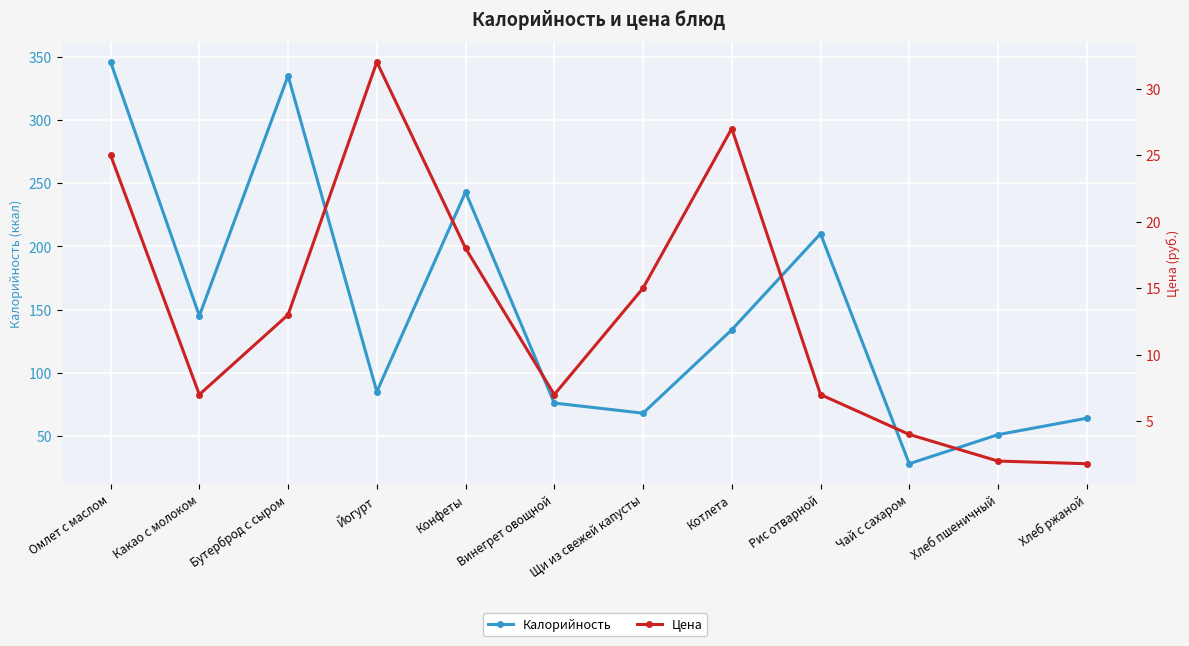

Reading left to right, transcribe all the data shown in this chart.

Калорийность: 345.9	145.0	335.0	85.0	243.0	76.0	68.0	134.0	210.0	28.0	51.0	64.0
Цена: 25.0	7.0	13.0	32.0	18.0	7.0	15.0	27.0	7.0	4.0	2.0	1.8